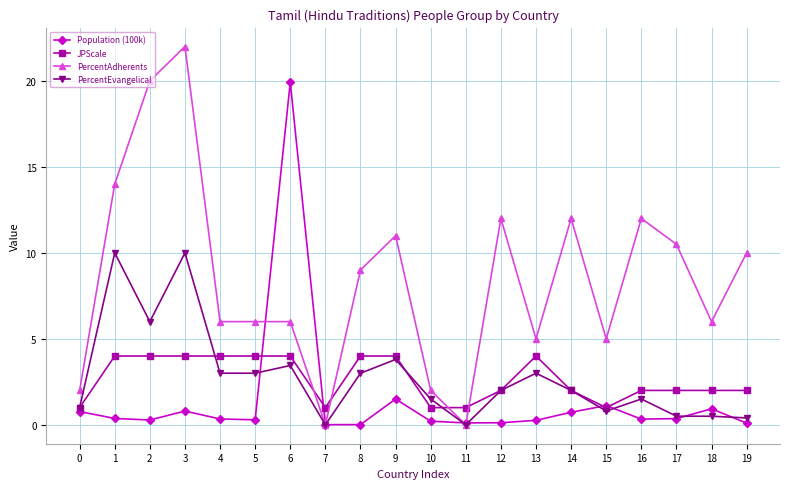

What is the value of the PercentAdherents point at the 1st from the left?

2.0